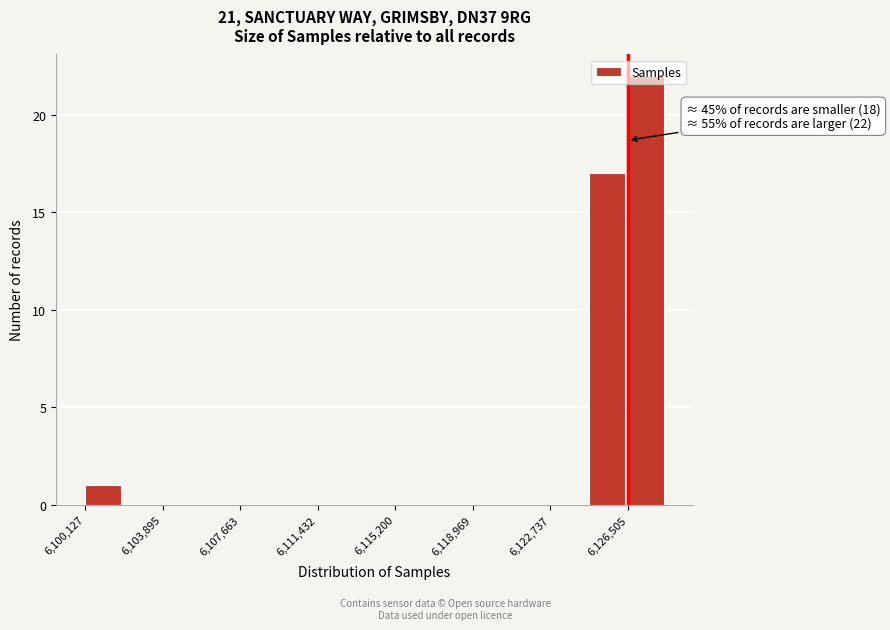

Around what value on the x-axis is the tallest bar? Give the approximate position of its centre, as read against the axis.

6127500